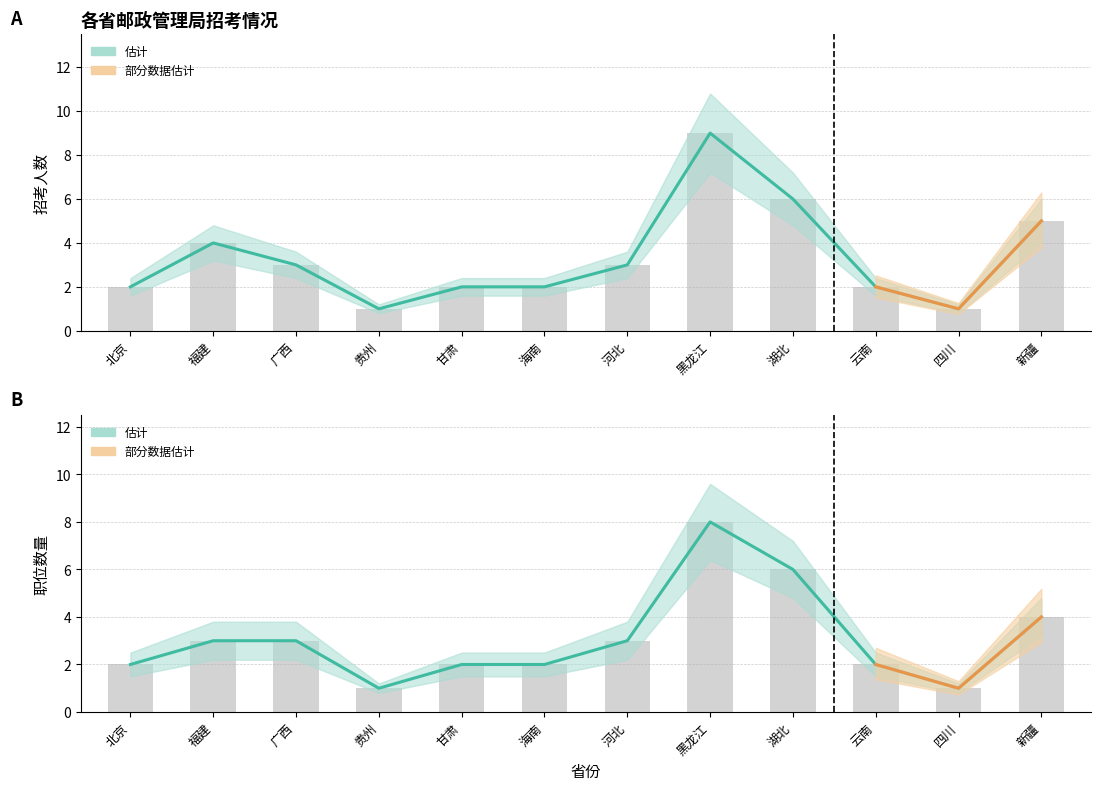

Is the value of 招考人数 at 湖北 greater than the value of 职位数量 at 广西?

Yes